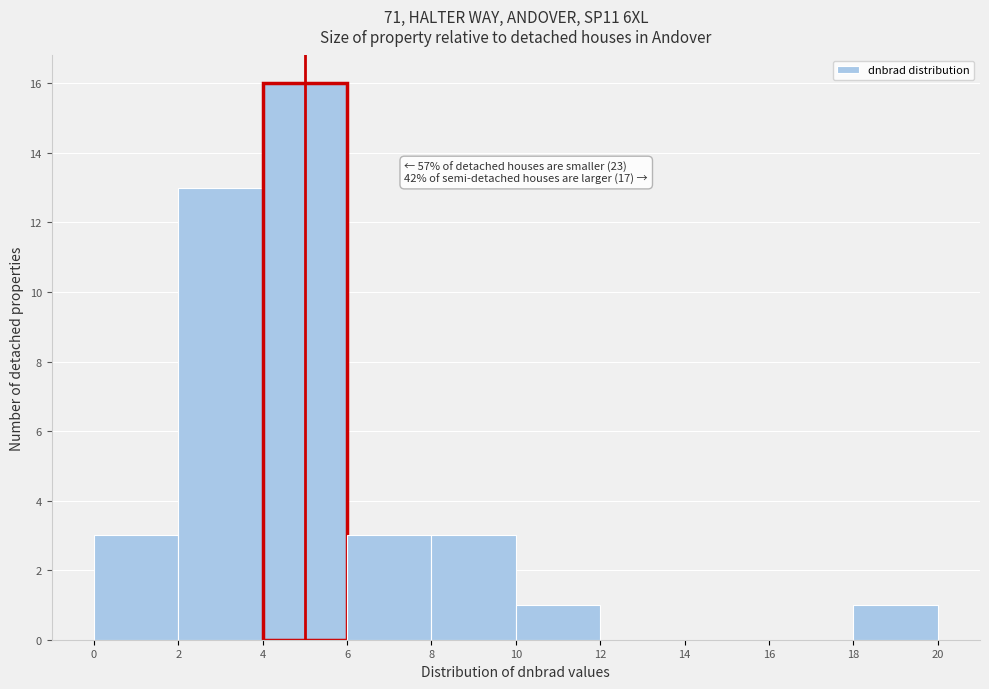

Over which range of the x-axis is the bar tallest?

4 to 6